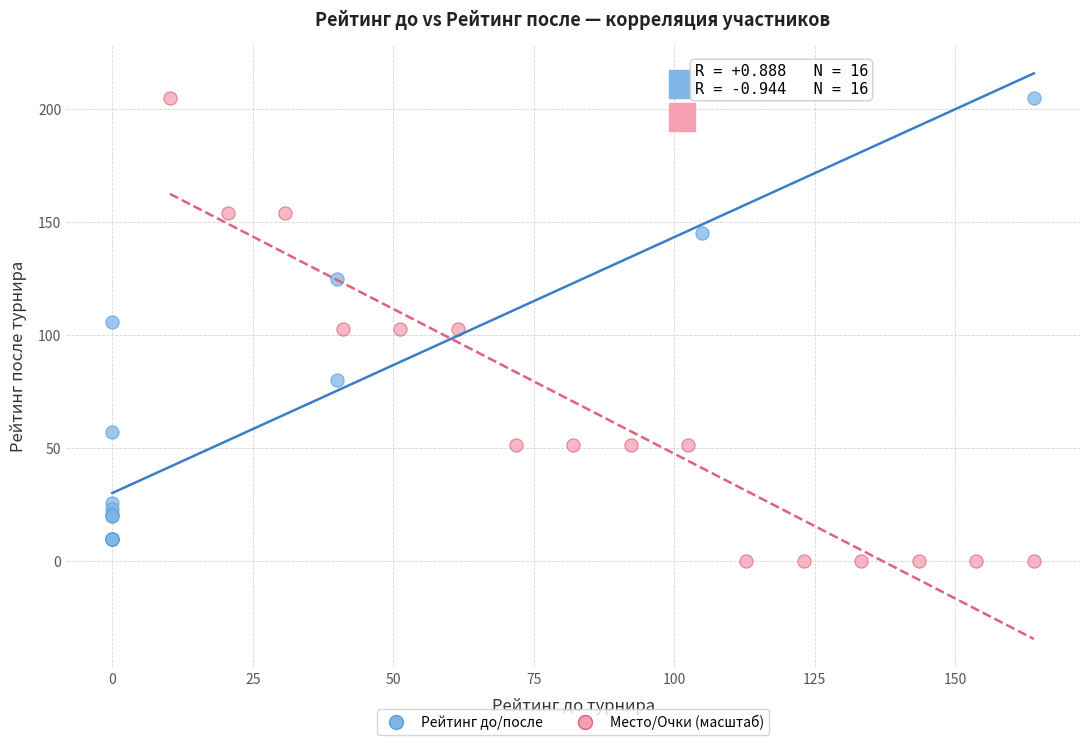

Which series has the largest Y range (max minus min)?

Место/Очки (масштаб)